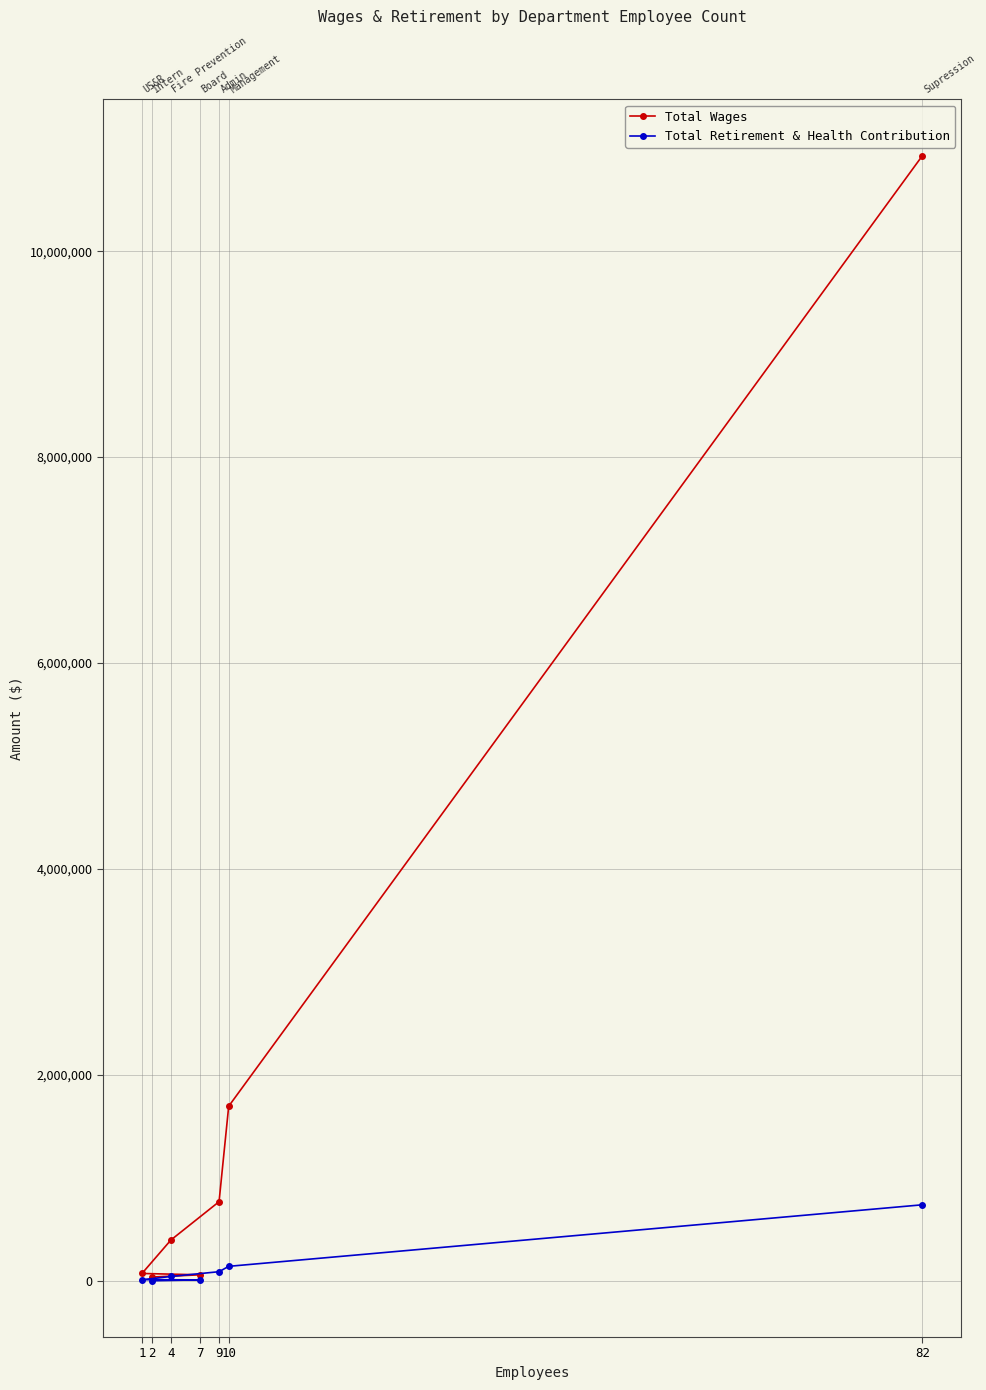

Is this an area chart (filled region under the line)?

No